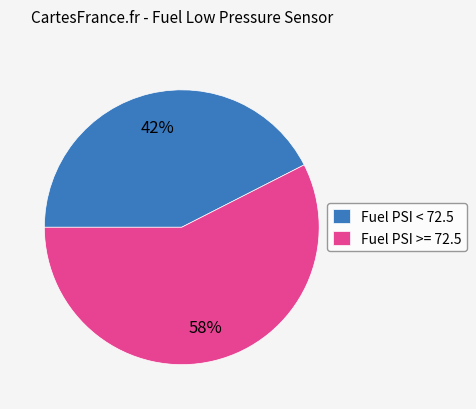

Between Fuel PSI < 72.5 and Fuel PSI >= 72.5, which is larger?

Fuel PSI >= 72.5